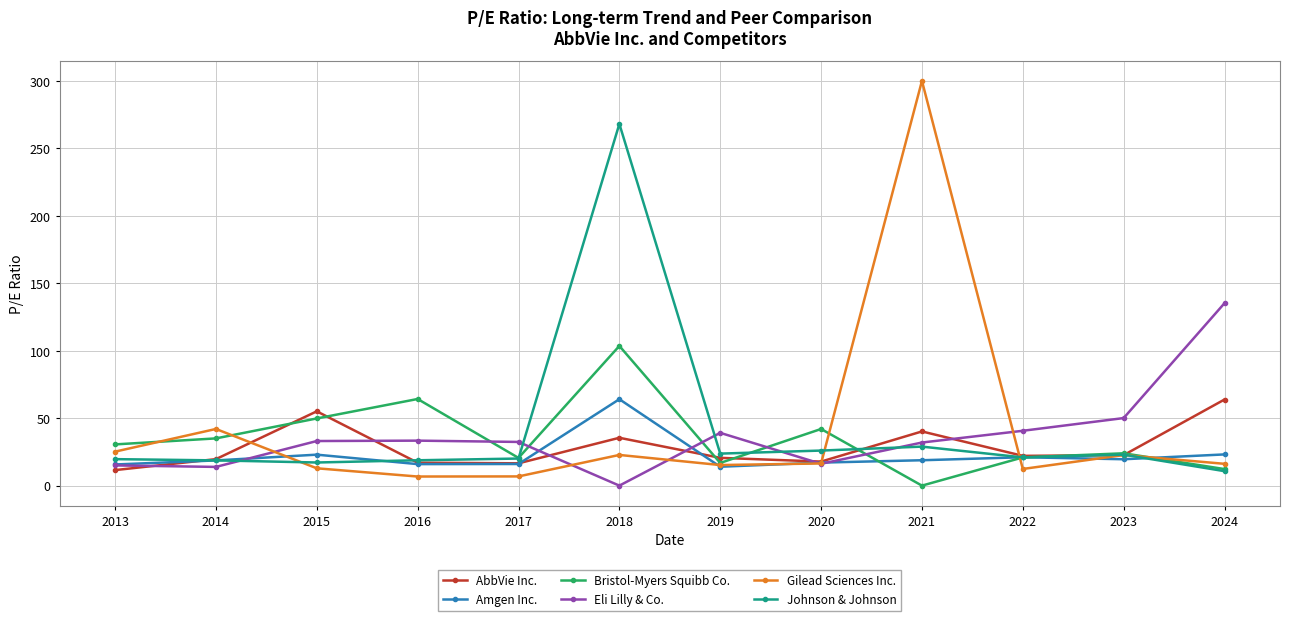

Between which two adjacent categories do Bristol-Myers Squibb Co. and Eli Lilly & Co. first intersect?

2016 and 2017